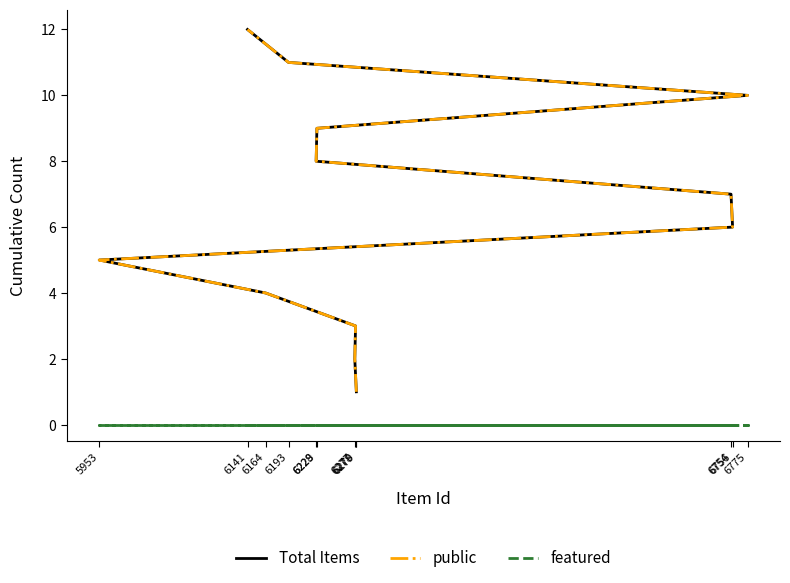

What is the average value of the Total Items series?

6